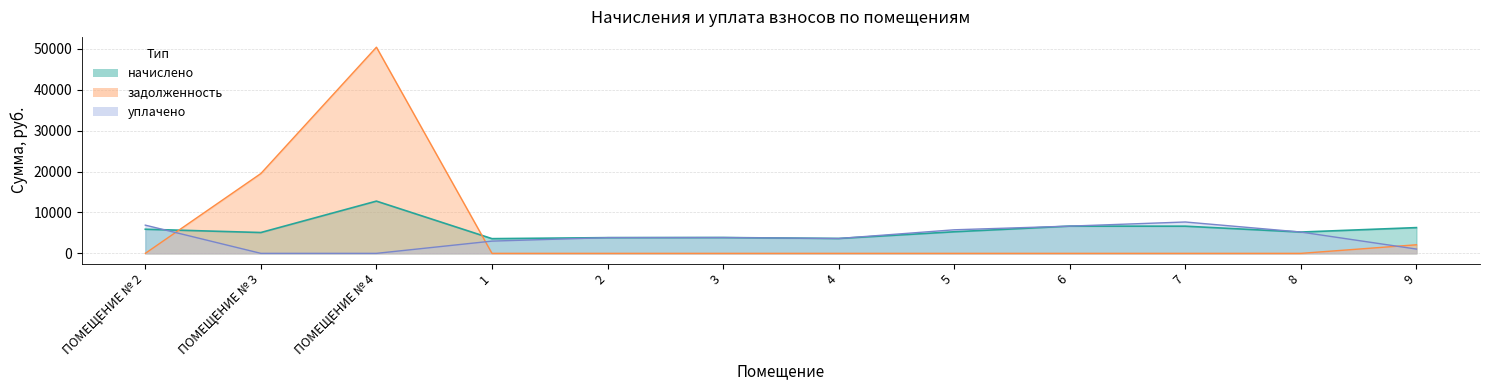

Which series has the largest total across all categories?

задолженность